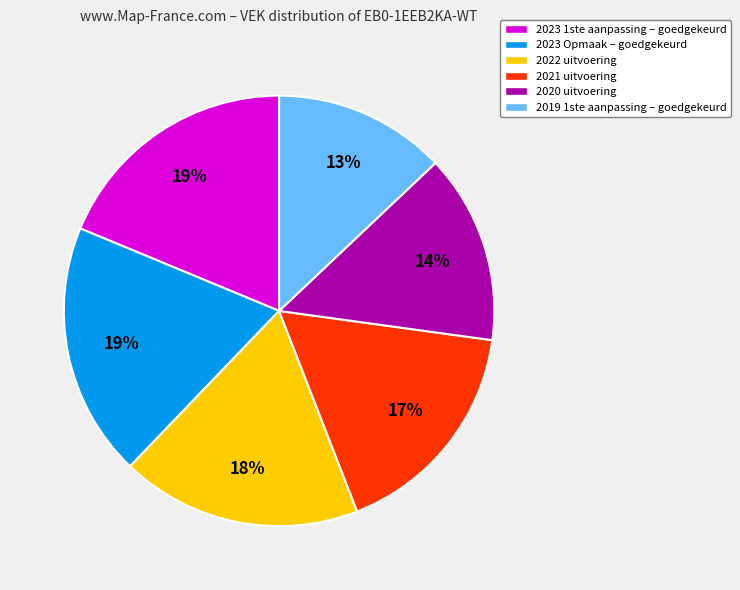

Between 2023 1ste aanpassing – goedgekeurd and 2021 uitvoering, which is larger?

2023 1ste aanpassing – goedgekeurd